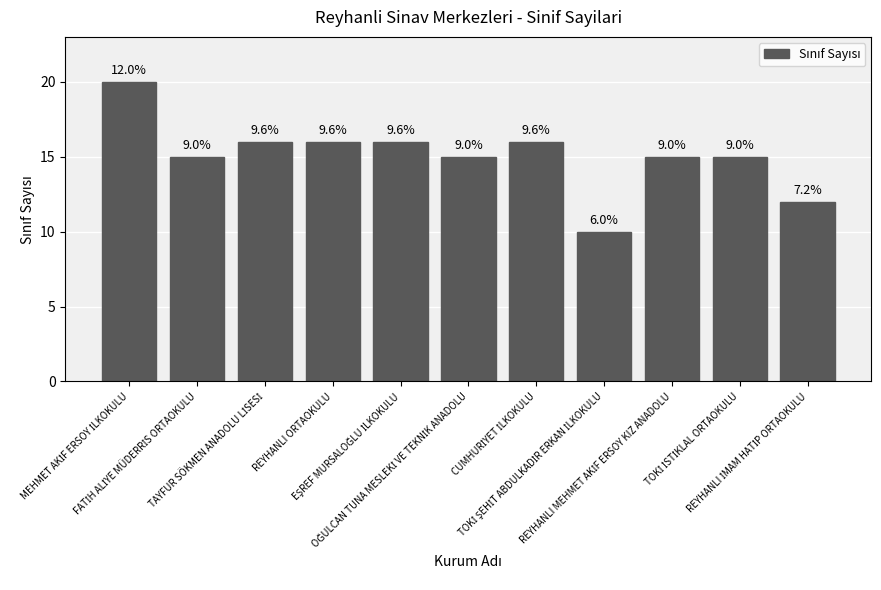

What is the approximate value at MEHMET AKİF ERSOY İLKOKULU, to the nearest 10?

20